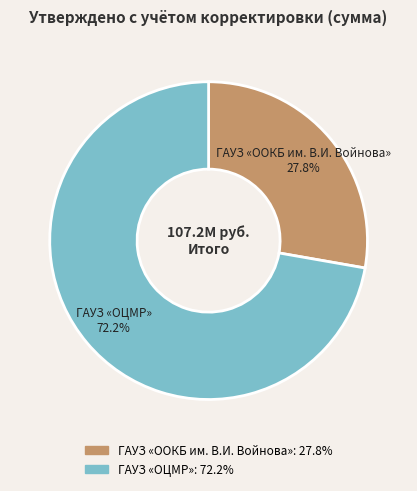

Is there any slice that represents more than half of the pie?

Yes